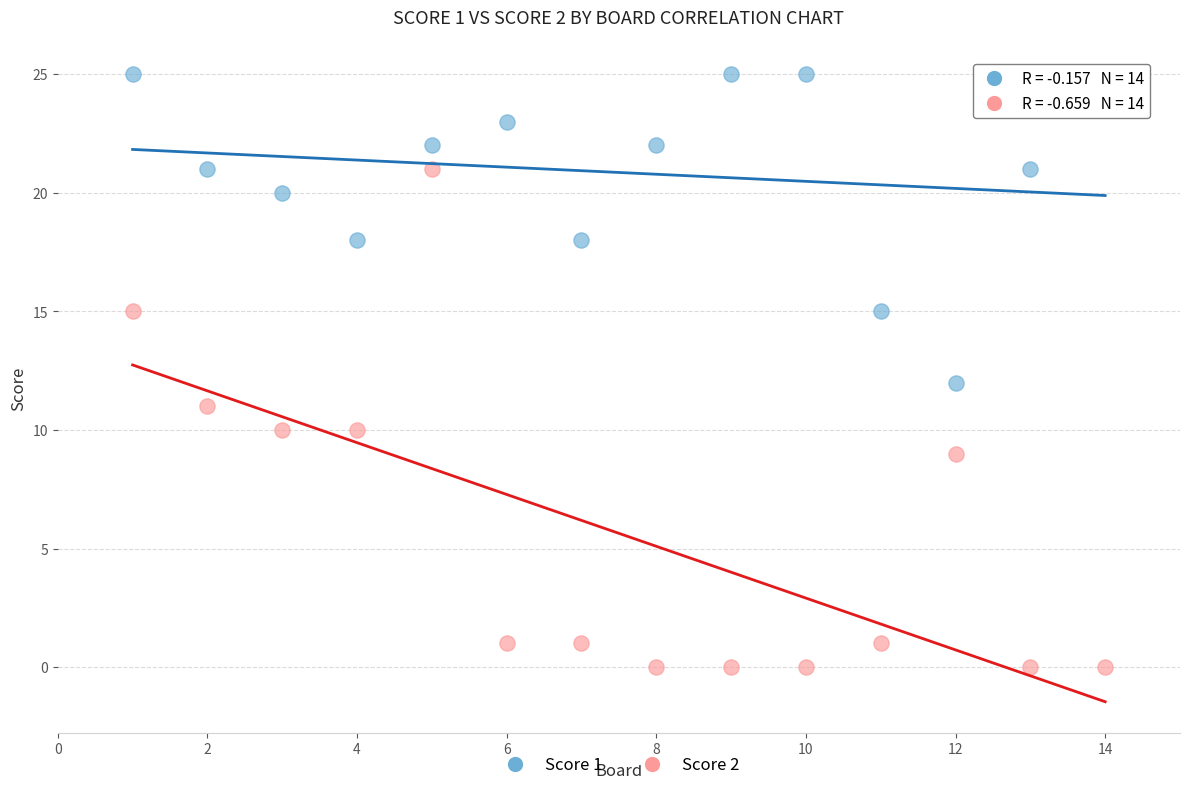

Which series contains the lowest Y value?

Score 2